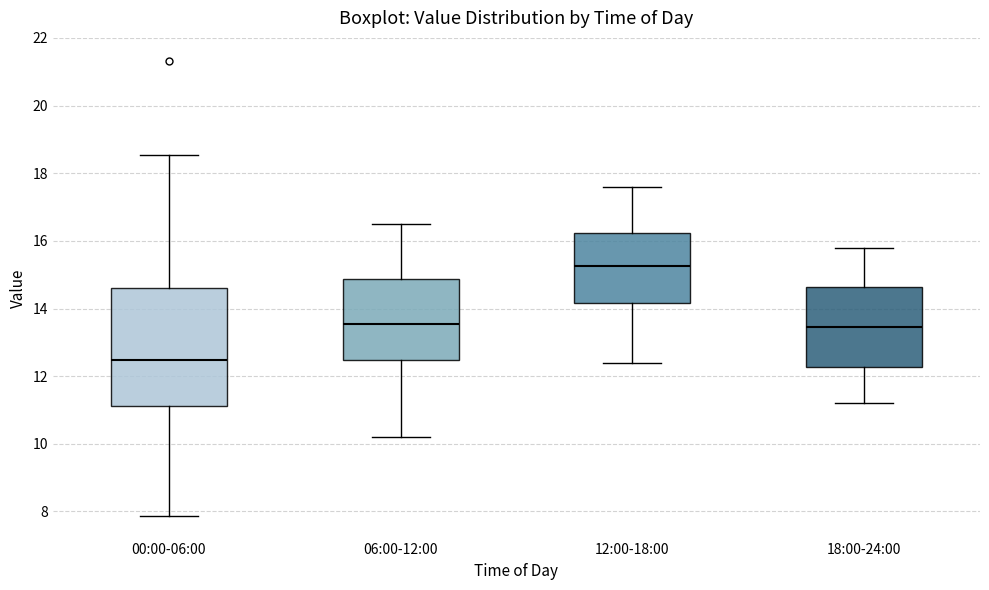

Where does the median line of the box for 06:00-12:00 sit on the y-axis? The values are not printed on the chart, so give them approximately, as read against the axis.

13.6